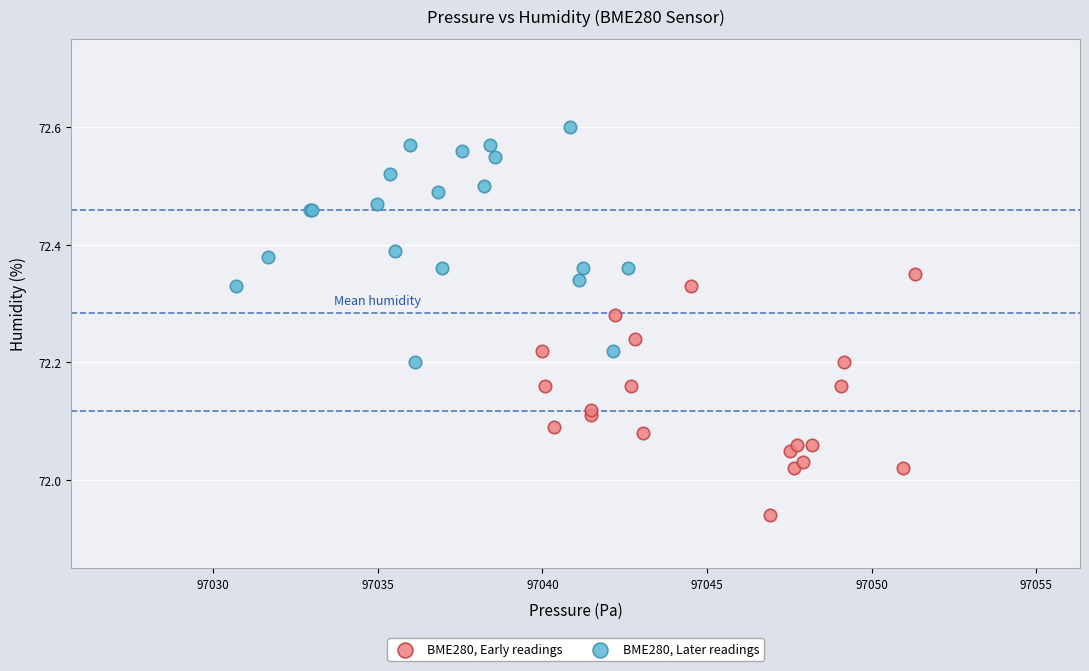

Which series reaches the maximum Y coordinate?

BME280, Later readings